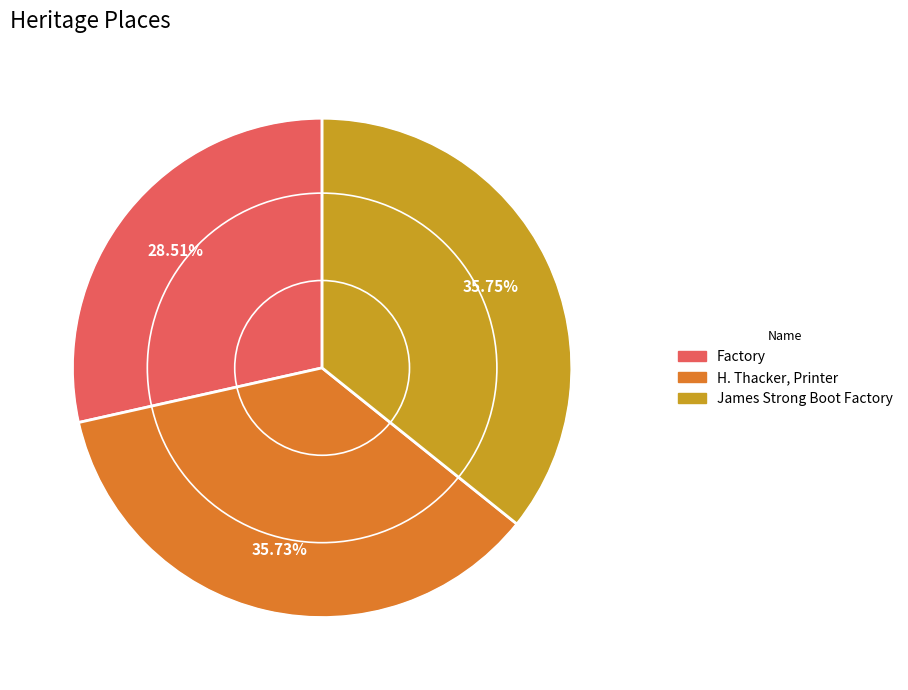

To the nearest percent, what is the difference between the largest and smallest slice percentages?

7%